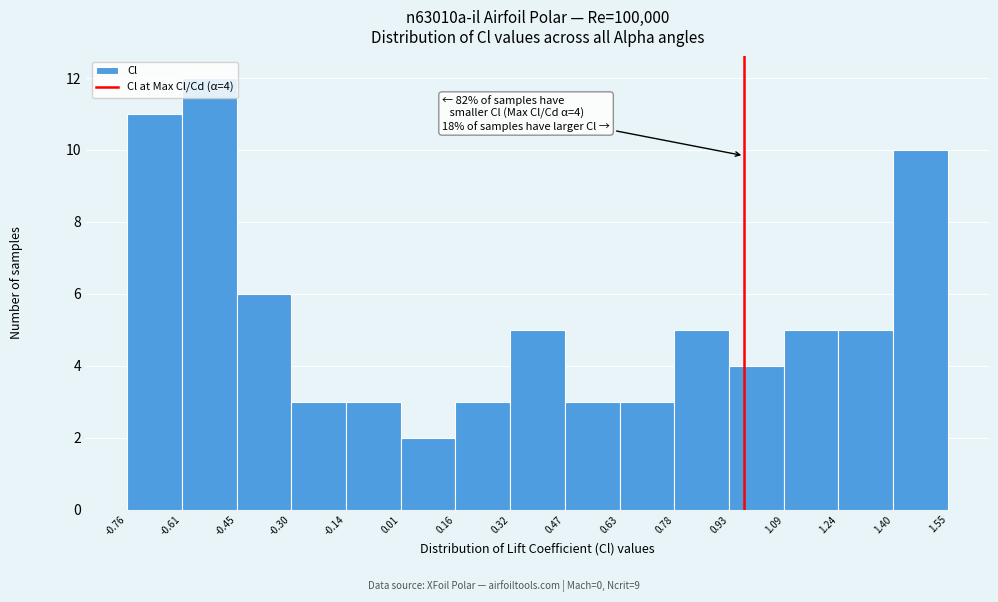

Over which range of the x-axis is the bar tallest?

-0.61 to -0.45